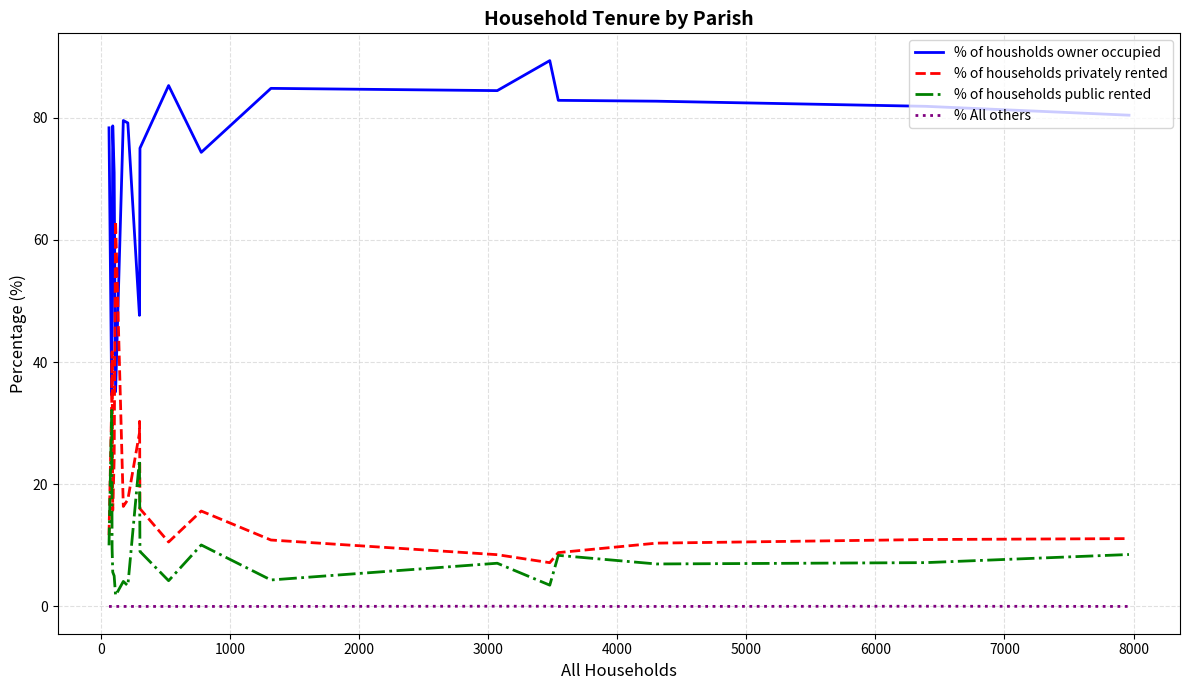

What are all the series names shown in the legend?

% of housholds owner occupied, % of households privately rented, % of households public rented, % All others